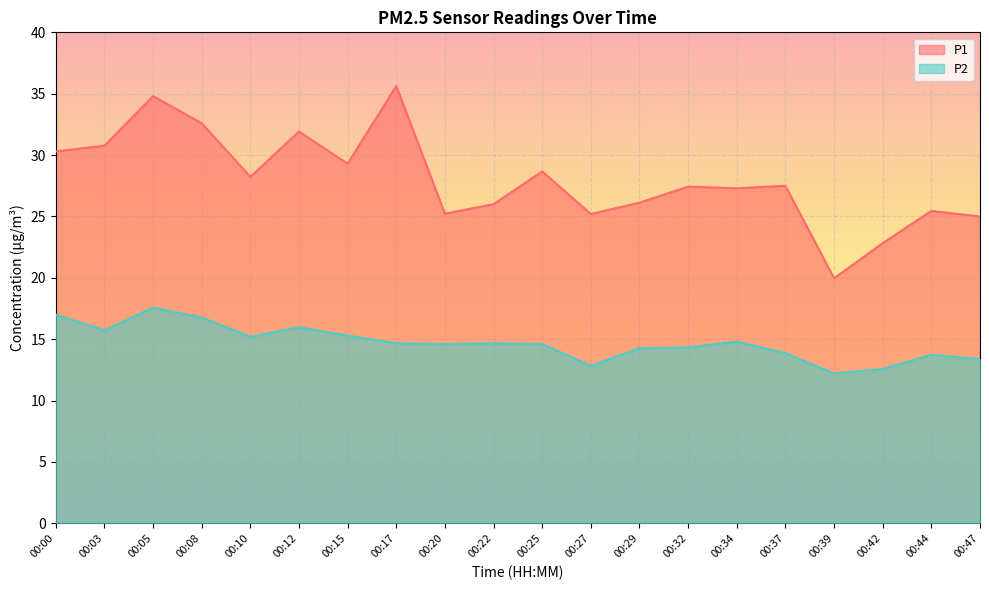

What are all the series names shown in the legend?

P1, P2